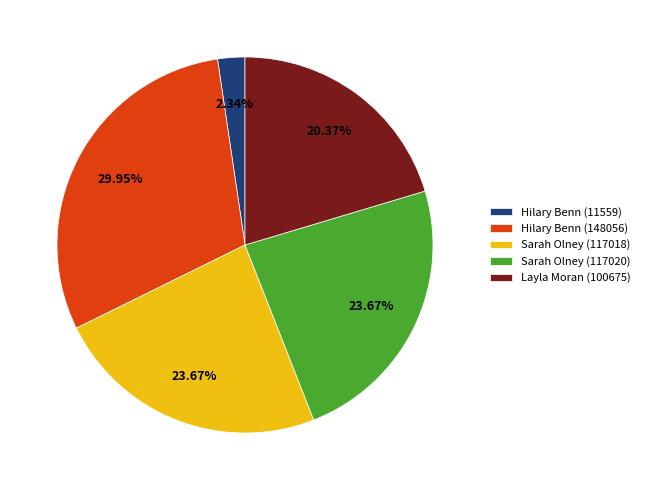

What is the ratio of the value at Sarah Olney (117018) to the value at Layla Moran (100675)?

1.2